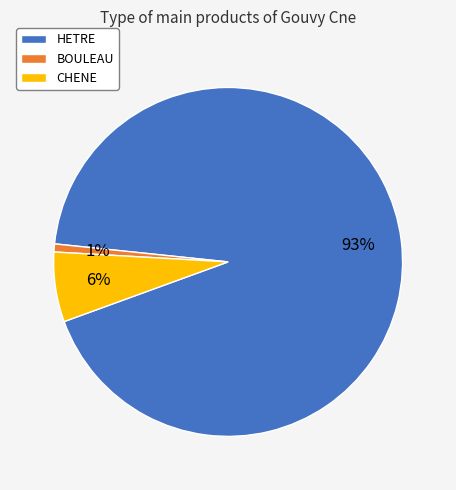

Combined, do BOULEAU and HETRE account for over 50%?

Yes